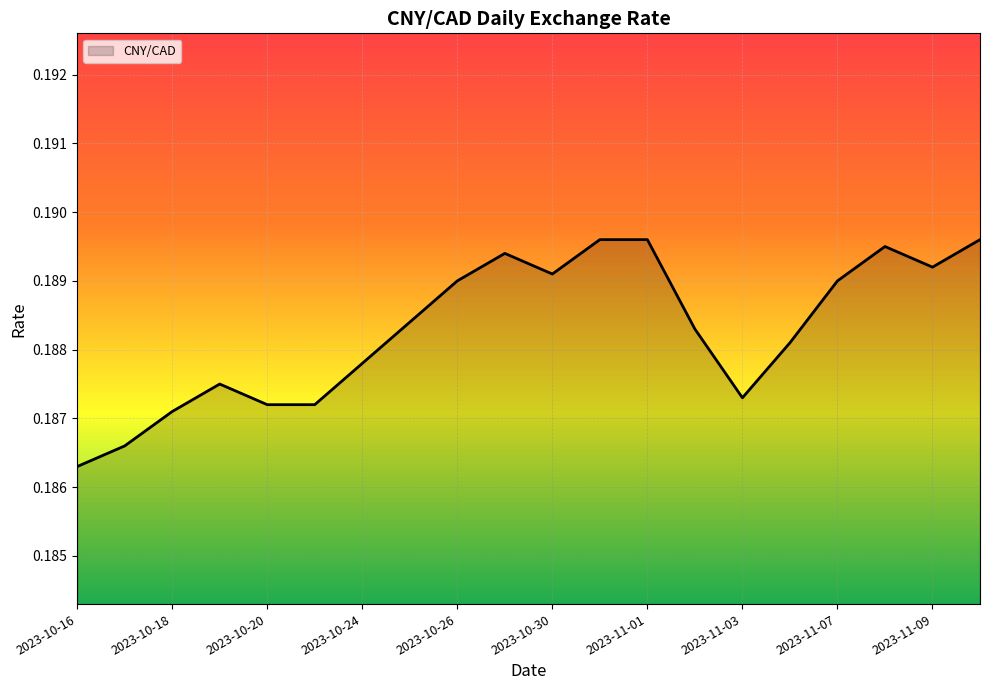

Does the chart display data point markers on the line(s)?

No